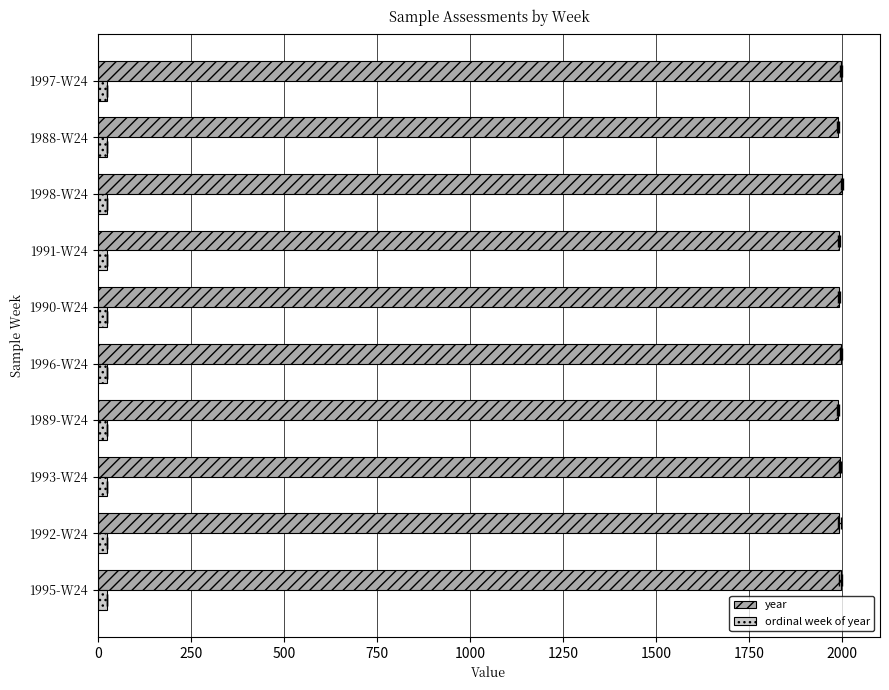

What is the lowest value of the year series?

1988.0